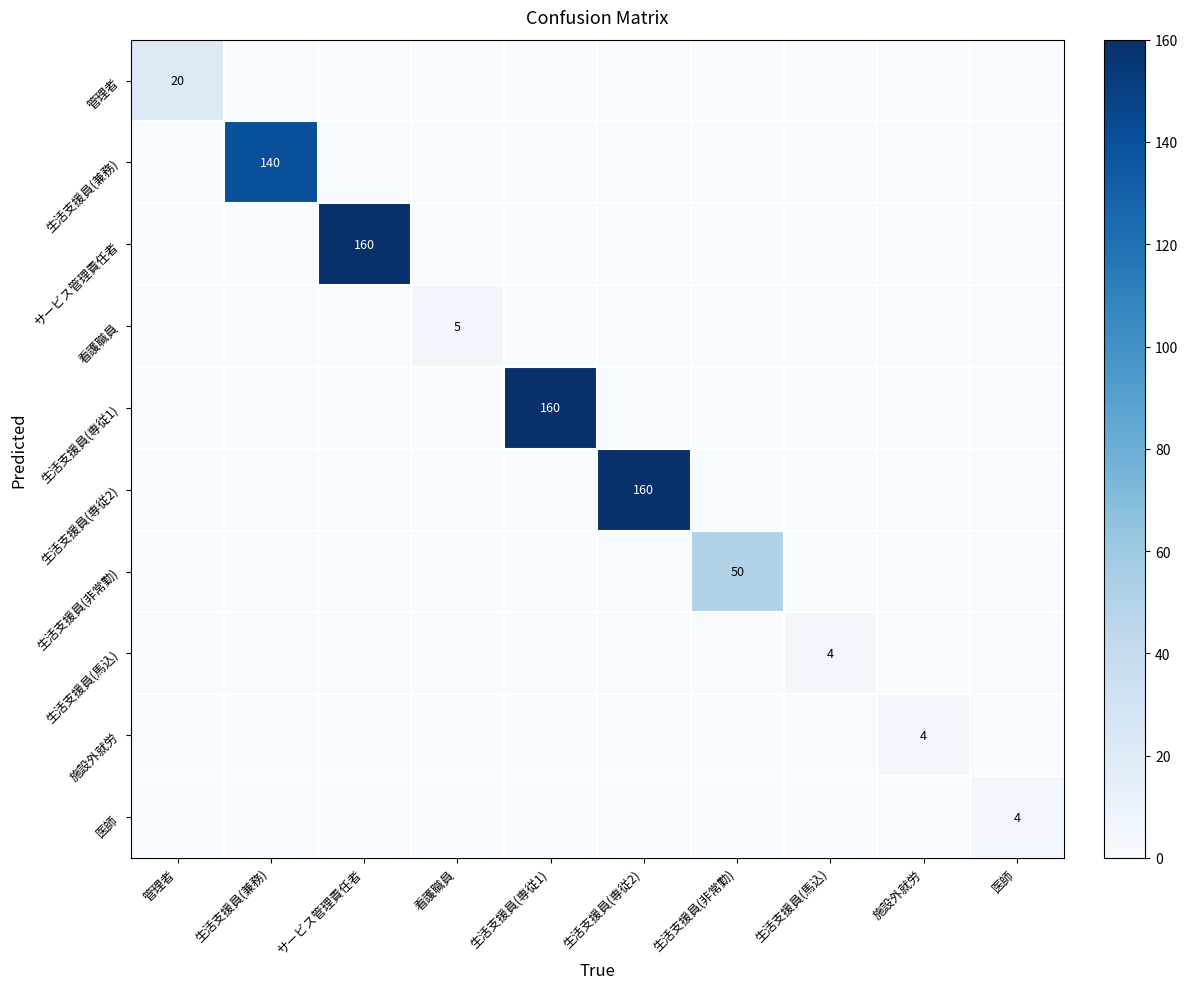

The value of 生活支援員(馬込) at 生活支援員(馬込) is 4. True or false?

True